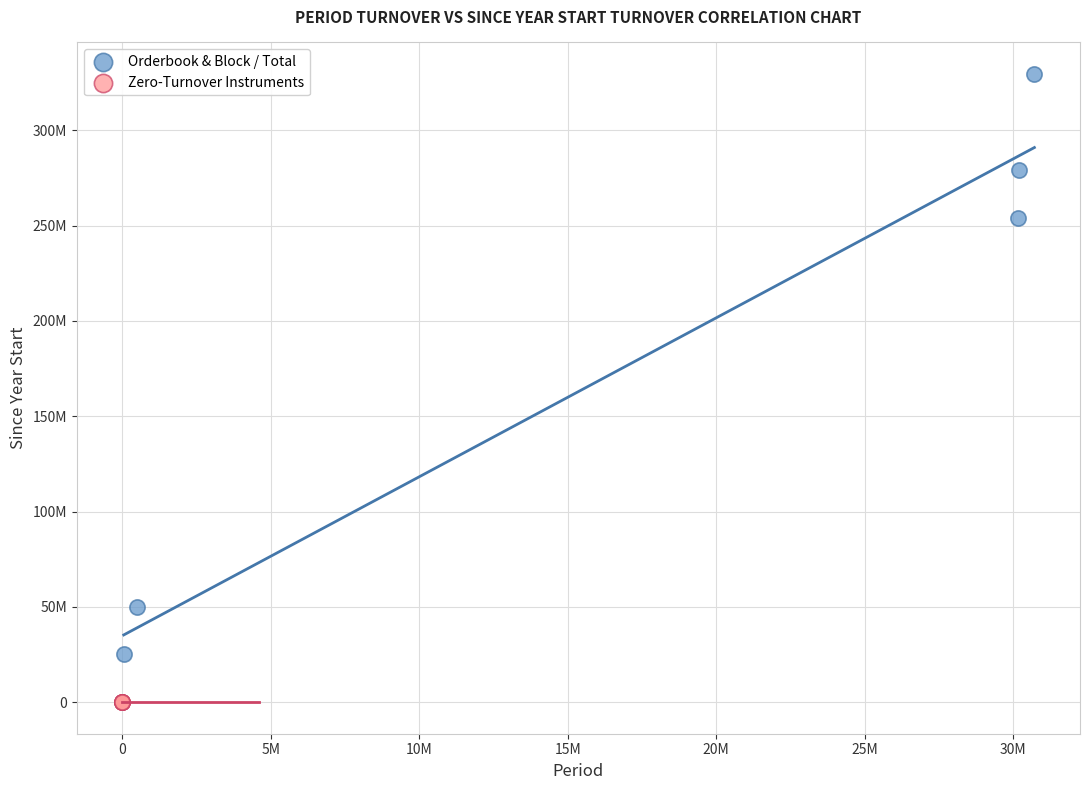

Which series has the largest Y range (max minus min)?

Orderbook & Block / Total